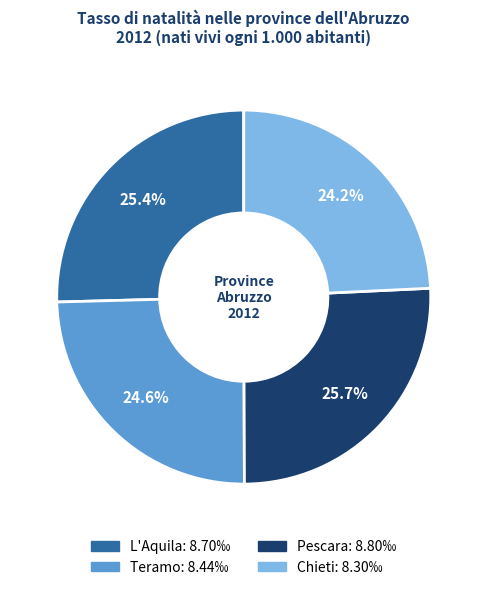

To the nearest percent, what percentage of the pie is Pescara?

26%